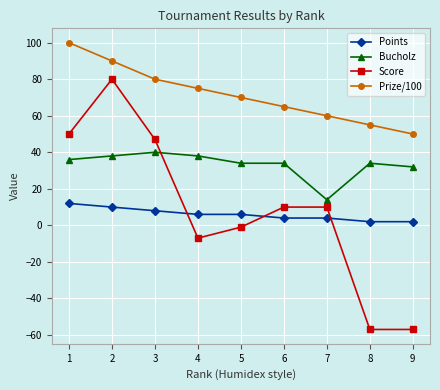

At which category is the sum across all series the highest?

2